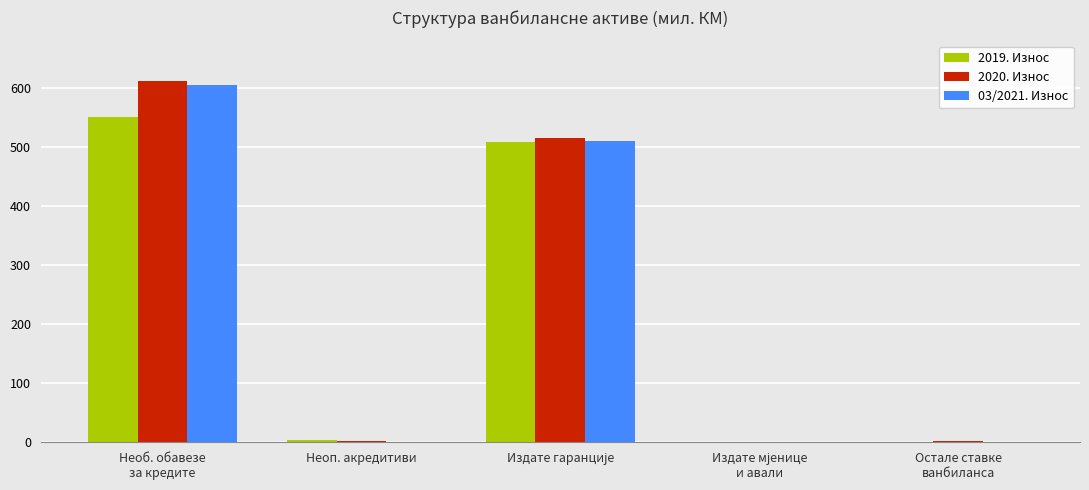

What value does the 2020. Износ series have at Необ. обавезе
за кредите?

610.5